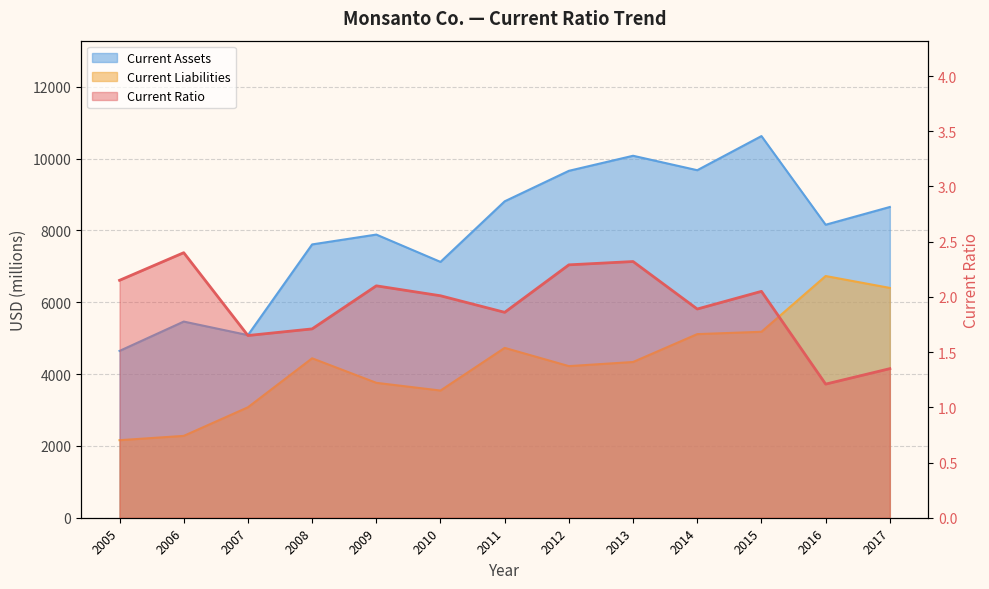

How many interior local peaks does the Current Assets series have?

4